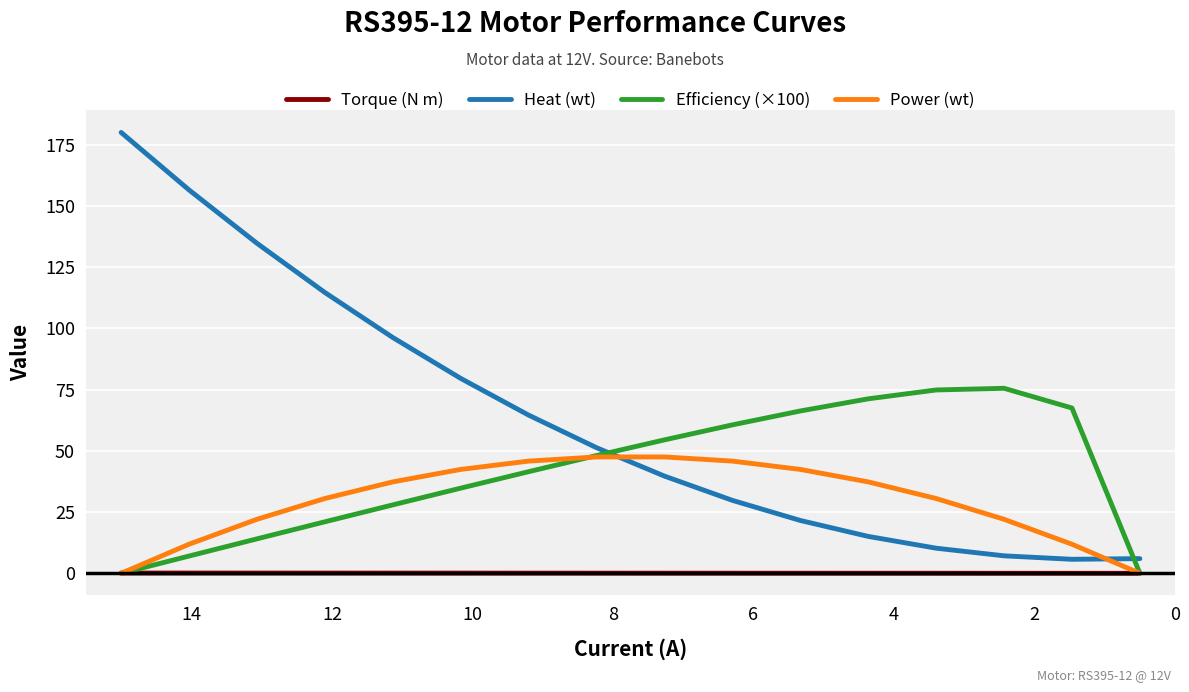

Rank the series by their average value, from lowest to highest.

Torque (N m), Power (wt), Efficiency (×100), Heat (wt)